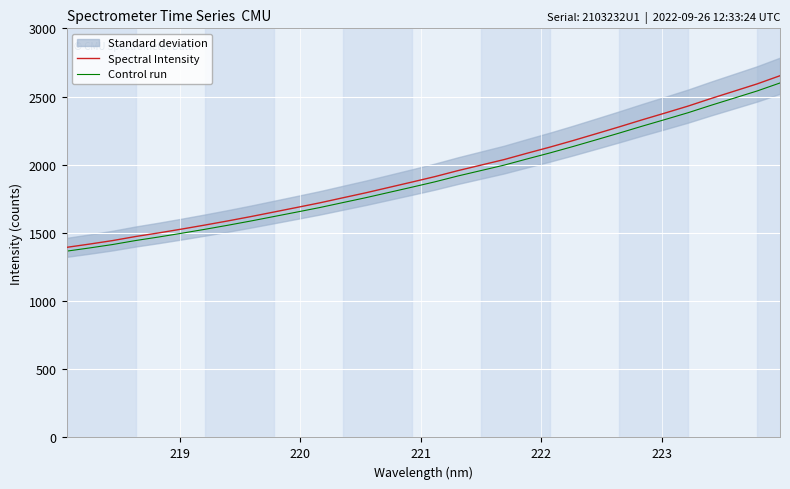

What is the minimum value for Control run?

1366.0